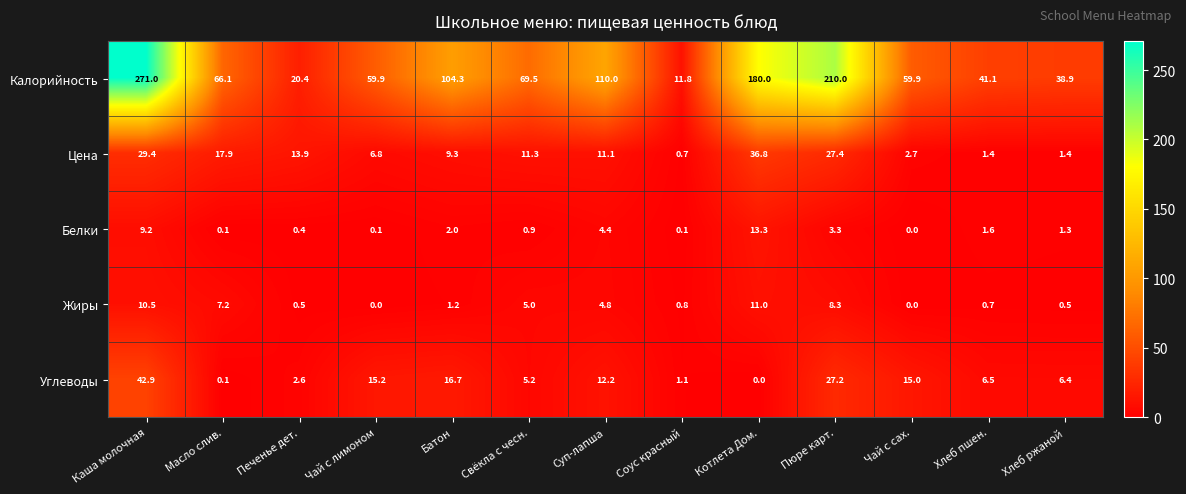

Rank the series by their maximum value, from lowest to highest.

Жиры, Белки, Цена, Углеводы, Калорийность